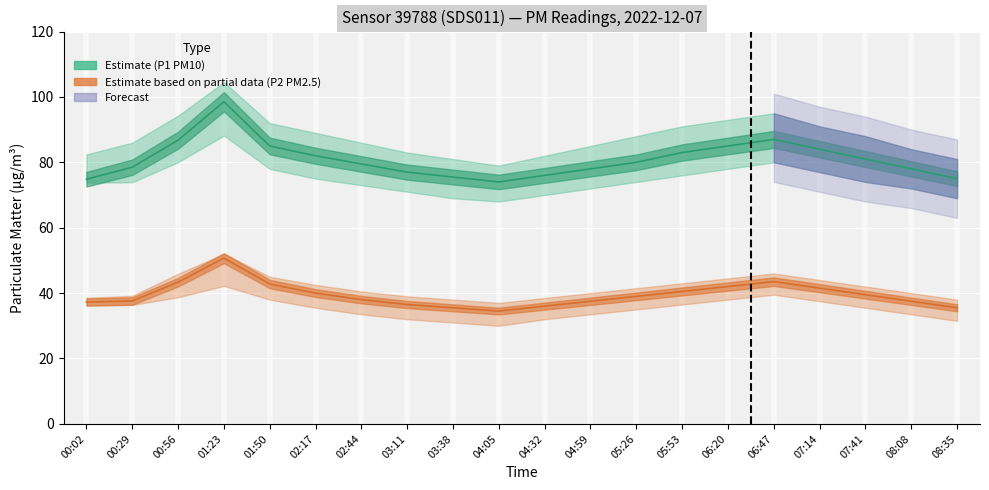

What is the sum of the P2 (PM2.5) Estimate values at 04:59 and 05:26?

76.5